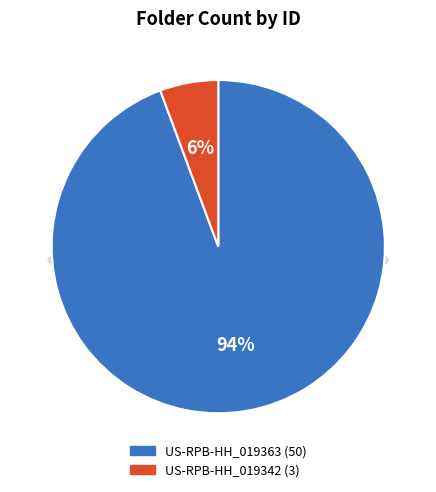

To the nearest percent, what is the combined percentage of US-RPB-HH_019363 and US-RPB-HH_019342?

100%